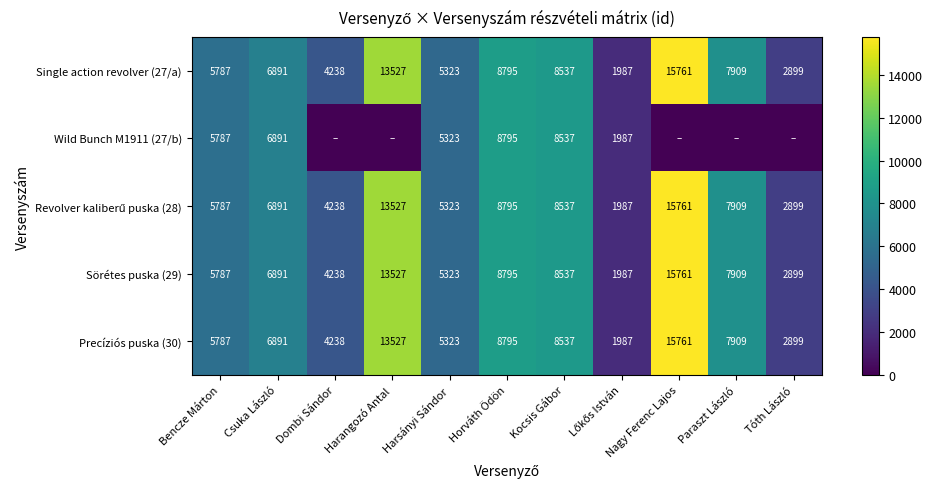

What is the highest value of the Single action revolver (27/a) series?

15761